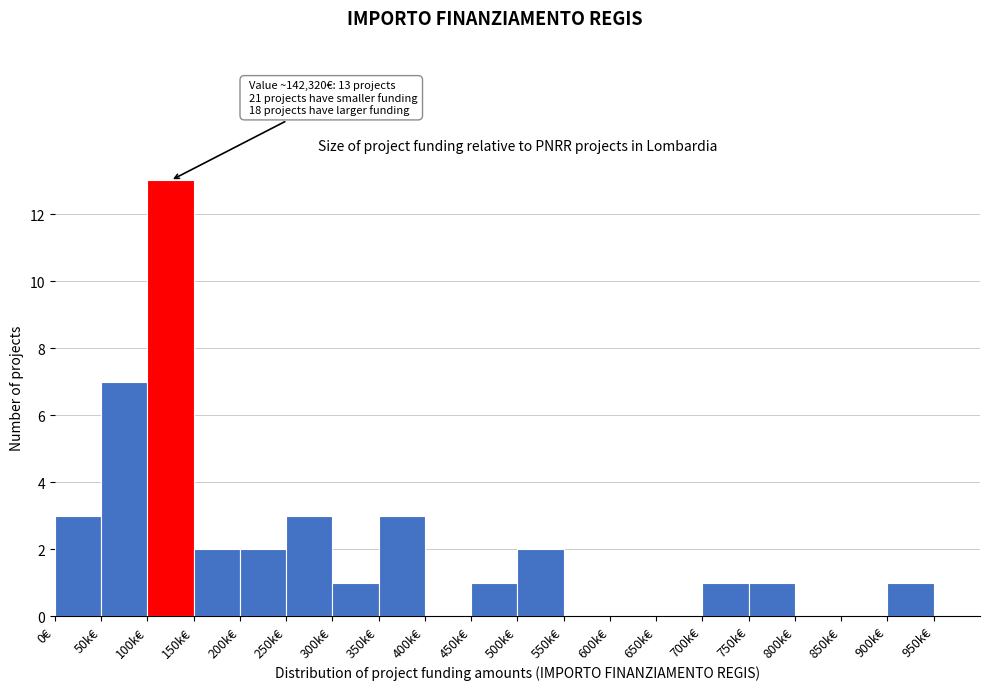

Reading left to right, what are all the values shown in this chart?

0€=3	50k€=7	100k€=13	150k€=2	200k€=2	250k€=3	300k€=1	350k€=3	400k€=0	450k€=1	500k€=2	550k€=0	600k€=0	650k€=0	700k€=1	750k€=1	800k€=0	850k€=0	900k€=1	950k€=0